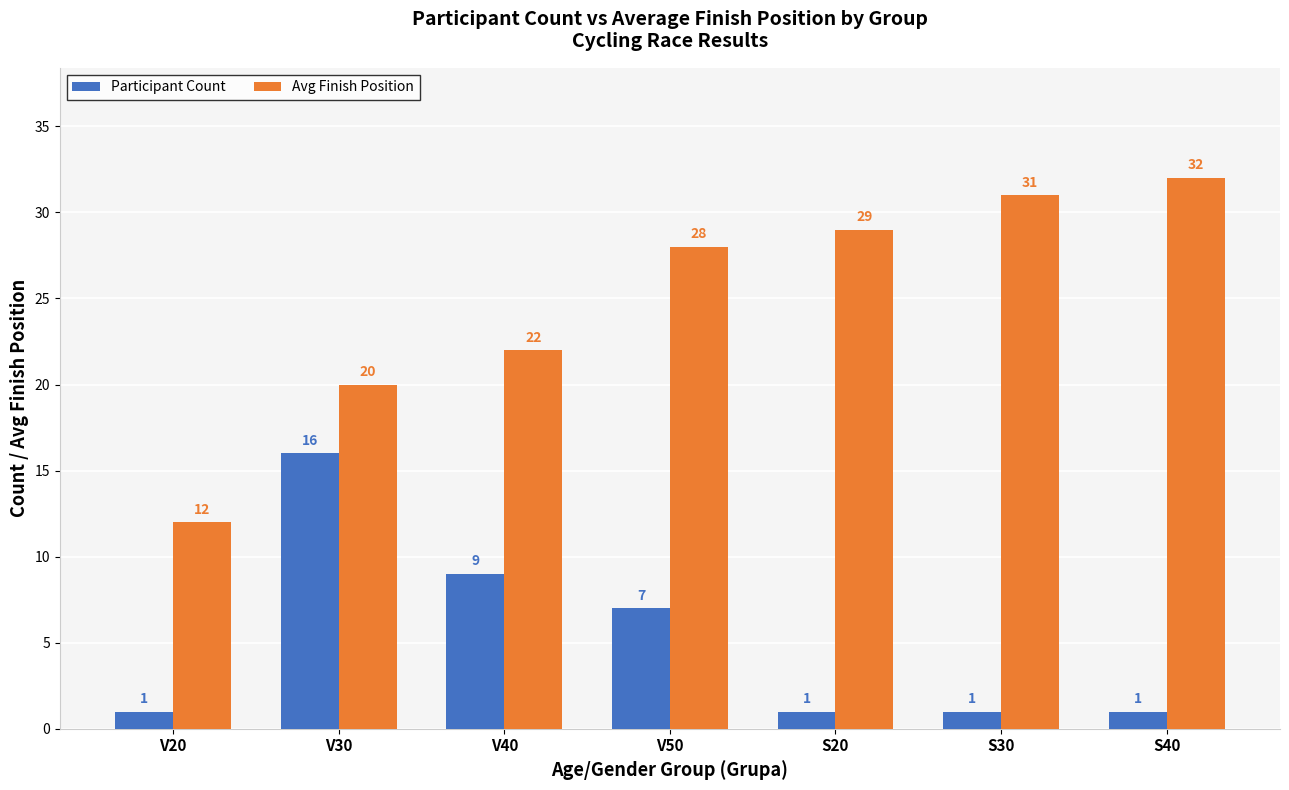

At which category is the sum across all series the highest?

V30